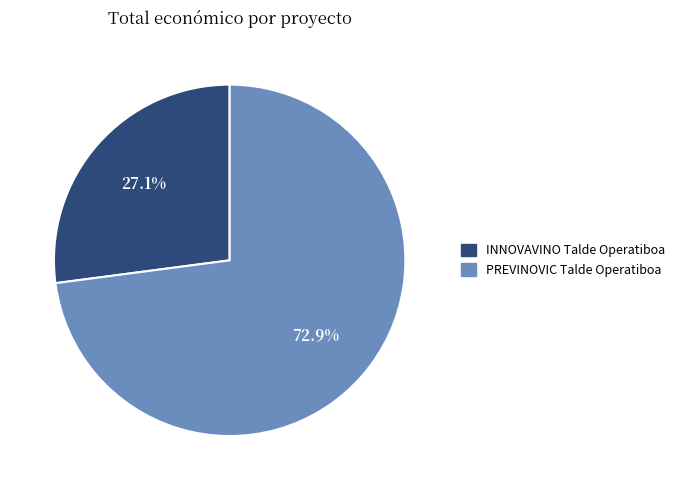

To the nearest percent, what is the combined percentage of PREVINOVIC Talde Operatiboa and INNOVAVINO Talde Operatiboa?

100%